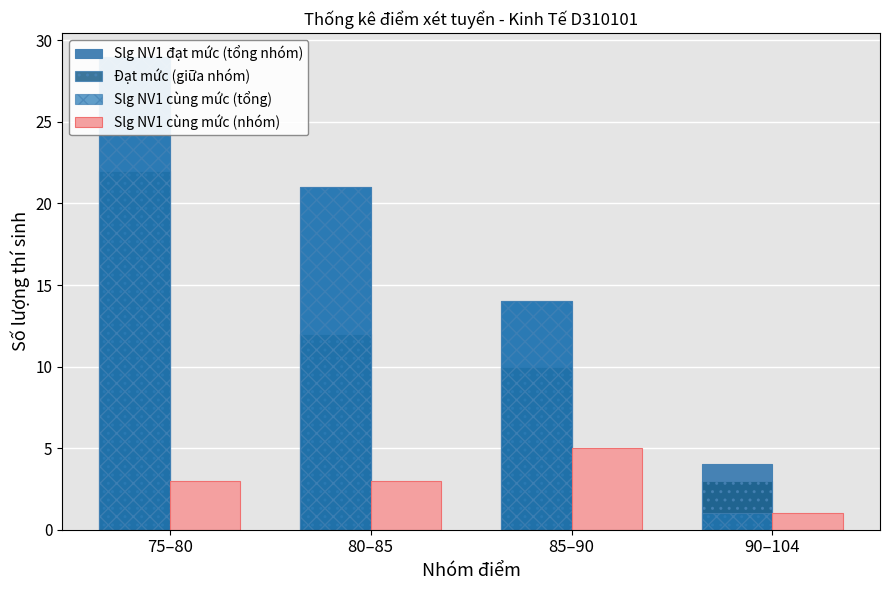

Reading right to left, transcribe all the data shown in this chart.

Slg NV1 đạt mức (tổng nhóm): 4	14	21	29
Đạt mức (giữa nhóm): 3	10	12	22
Slg NV1 cùng mức (tổng): 1	14	21	29
Slg NV1 cùng mức (nhóm): 1	5	3	3